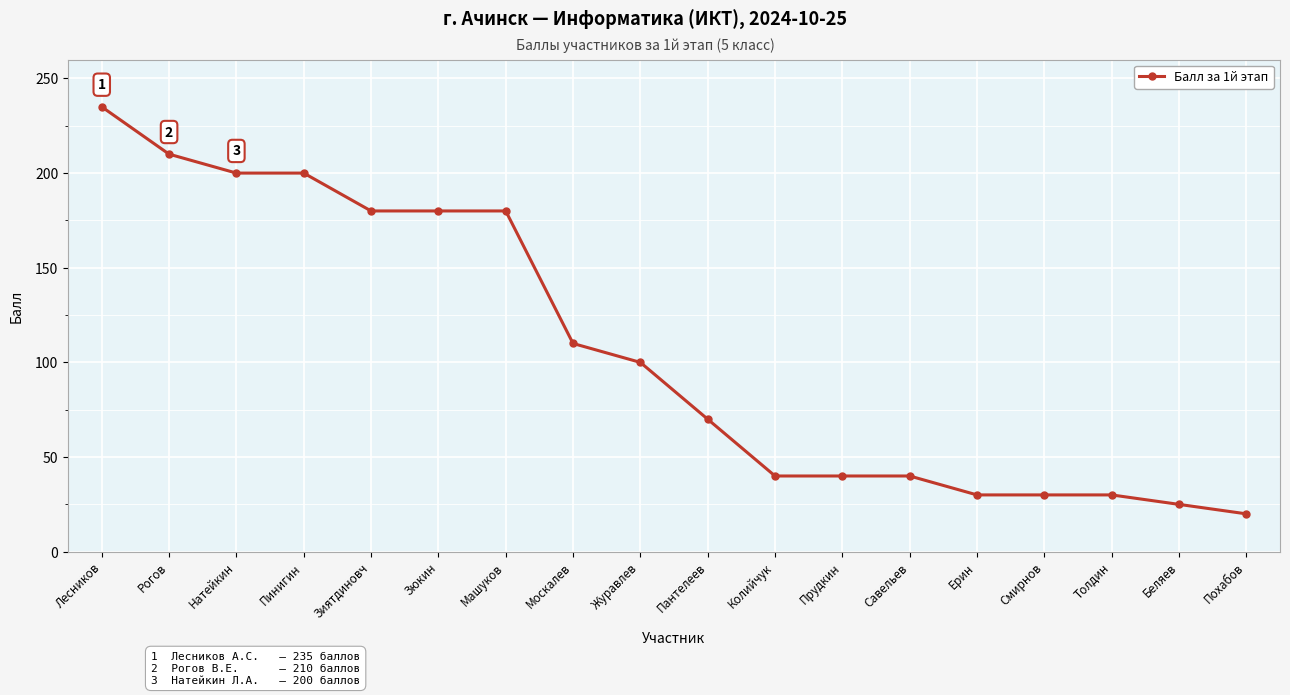

Reading left to right, list all the values displayed in this chart.

Лесников=235	Рогов=210	Натейкин=200	Пинигин=200	Зиятдиновч=180	Зюкин=180	Машуков=180	Москалев=110	Журавлев=100	Пантелеев=70	Колийчук=40	Прудкин=40	Савельев=40	Ерин=30	Смирнов=30	Толдин=30	Беляев=25	Похабов=20